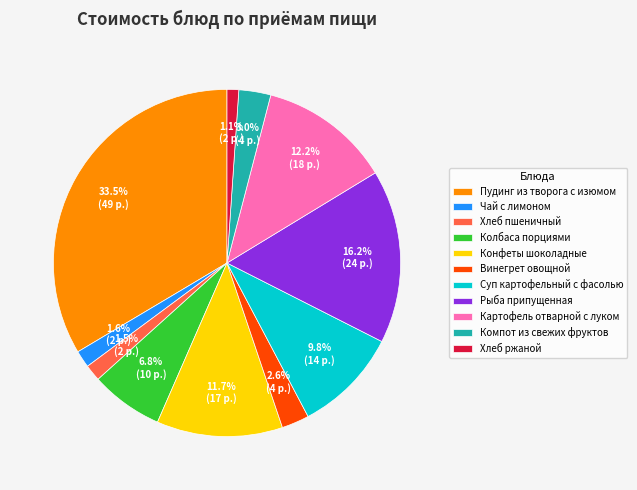

Count the number of slices in the pie.

11